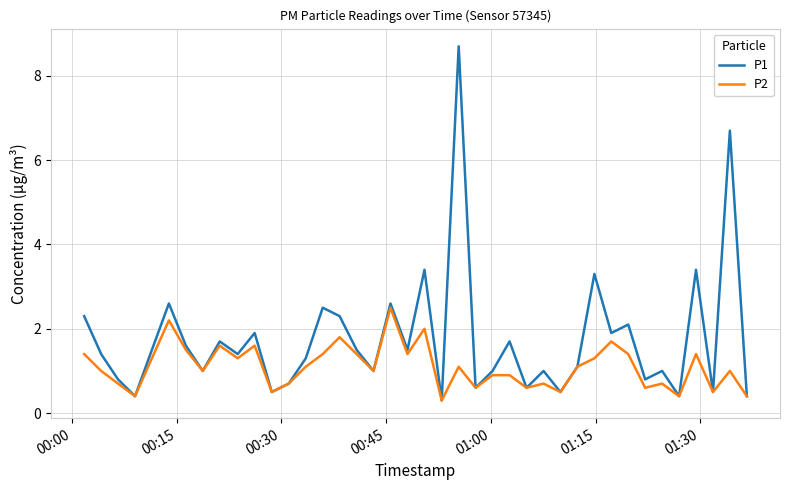

What is the difference between the maximum and minimum values in the P2 series?

2.2